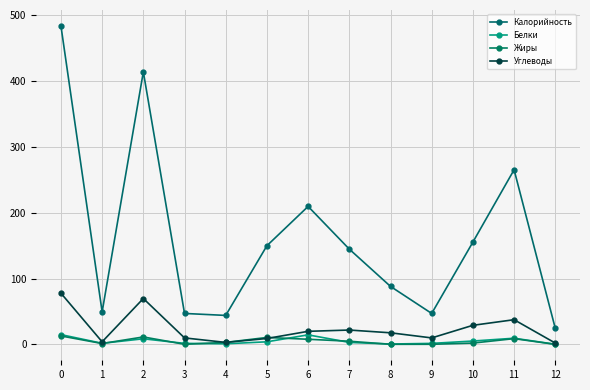

Which series changed the most between 2 and 12?

Калорийность